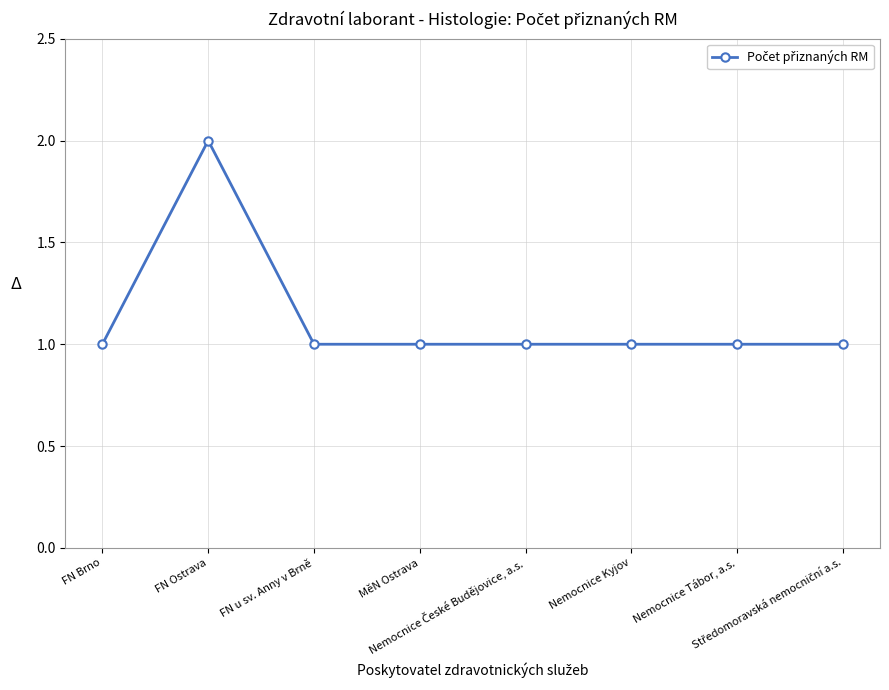

Does the chart have visible grid lines?

Yes